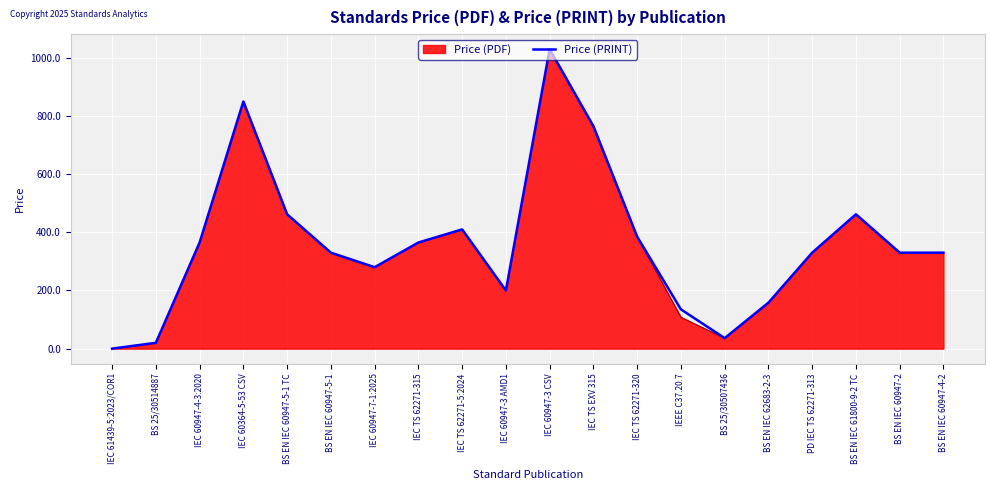

True or false: Price (PDF) has a value of 123 at IEC 60947-4-3:2020.

False